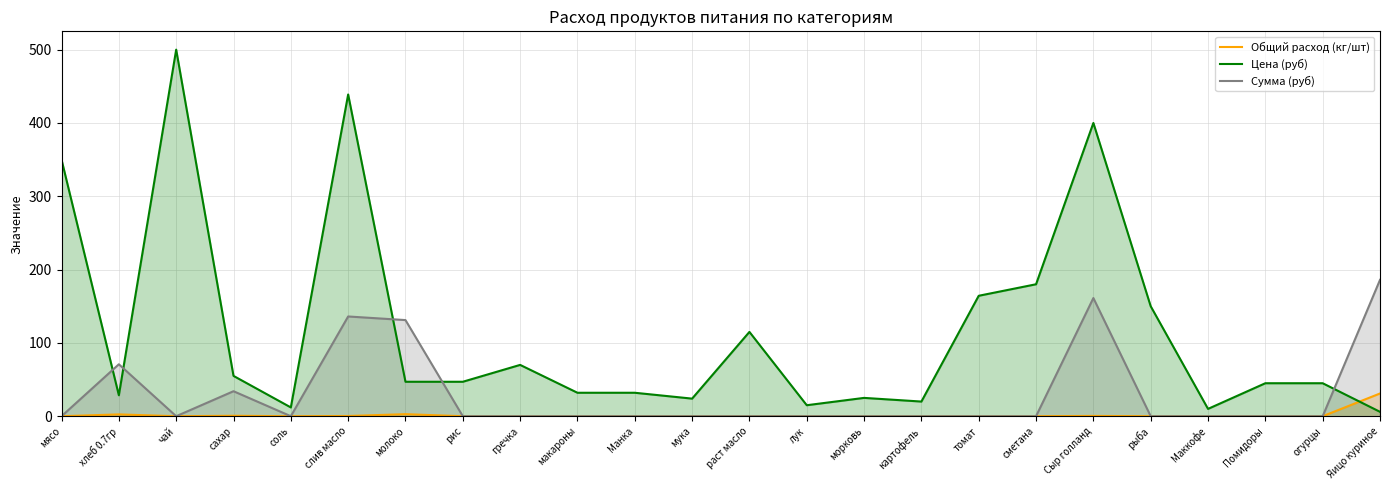

At which category is the sum across all series the highest?

слив масло